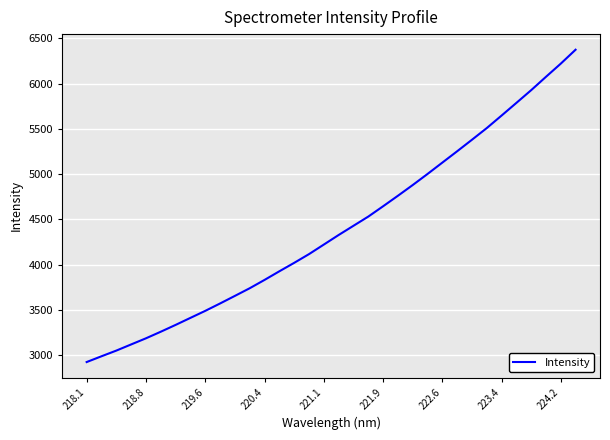

What is the difference between the maximum and minimum values?

3451.8